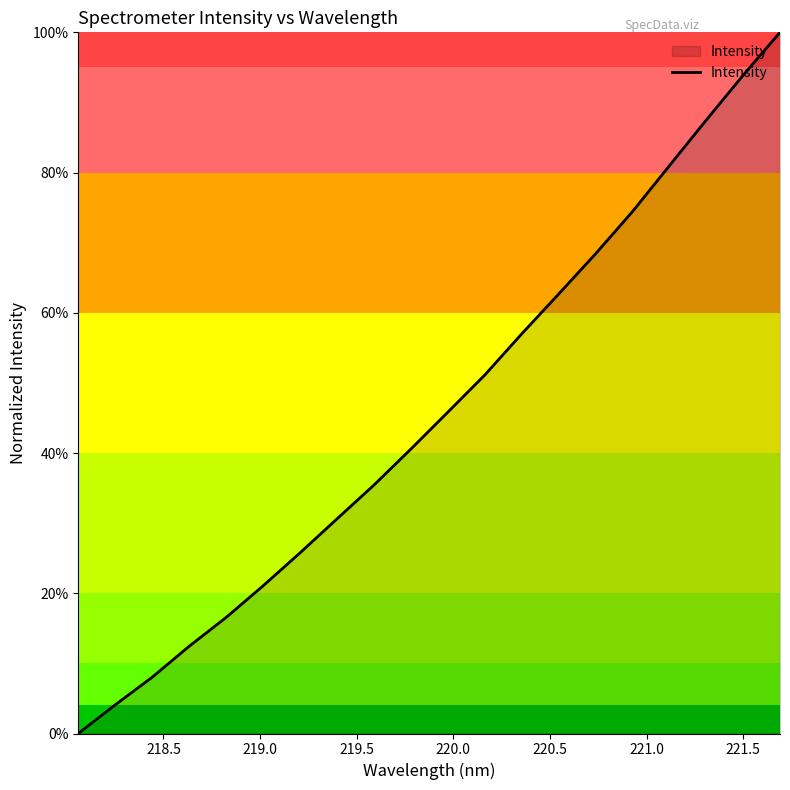

Is this an area chart (filled region under the line)?

Yes